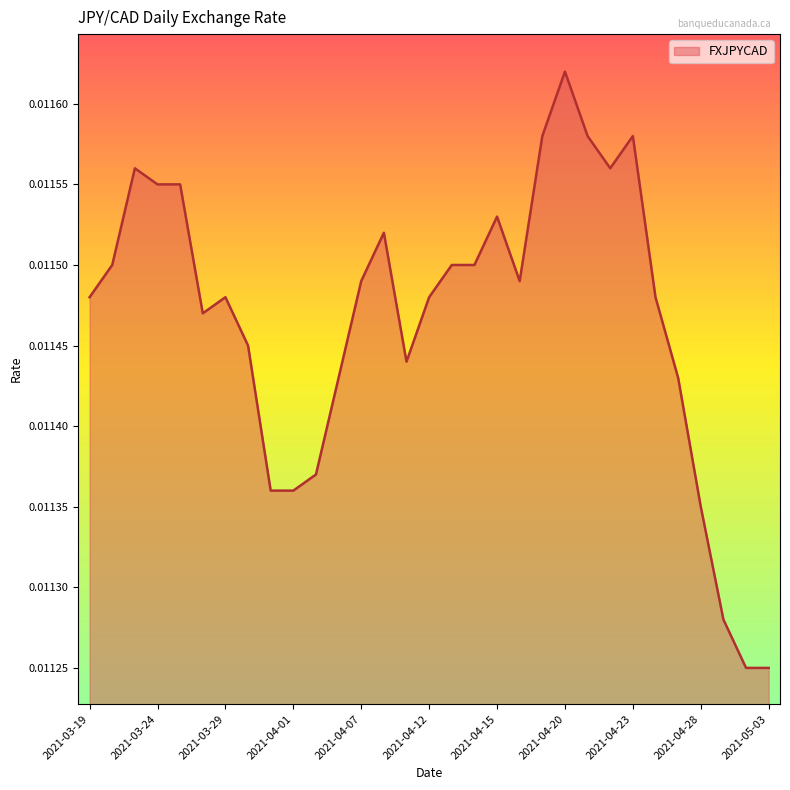

Does the chart display data point markers on the line(s)?

No